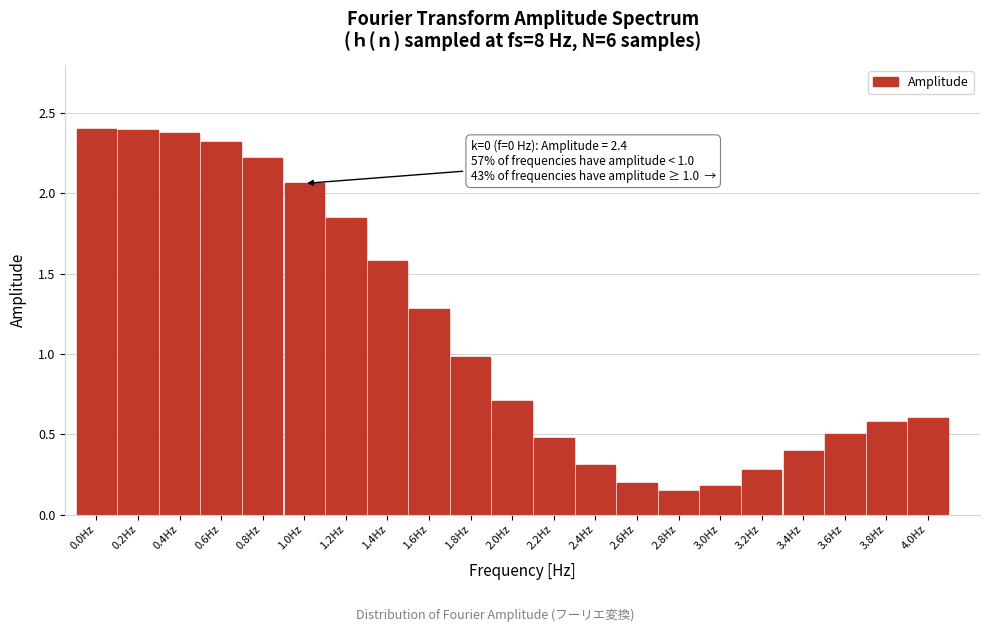

What is the label of the 17th bar from the right?

0.8Hz